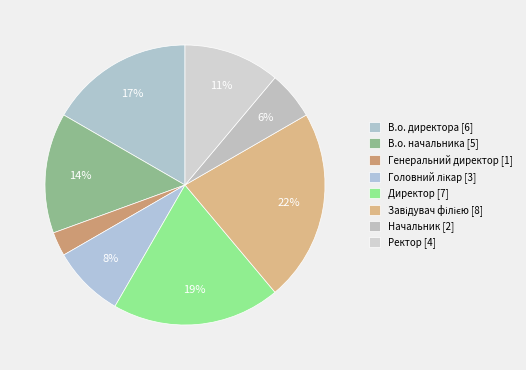

What is the change in value from В.о. начальника to Завідувач філією?

+3